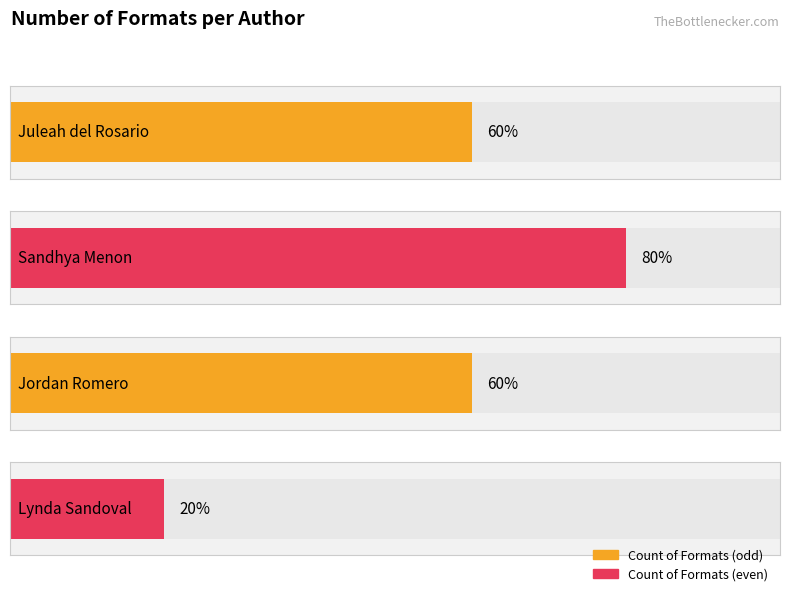

Where does the data first go above 3?

Sandhya Menon